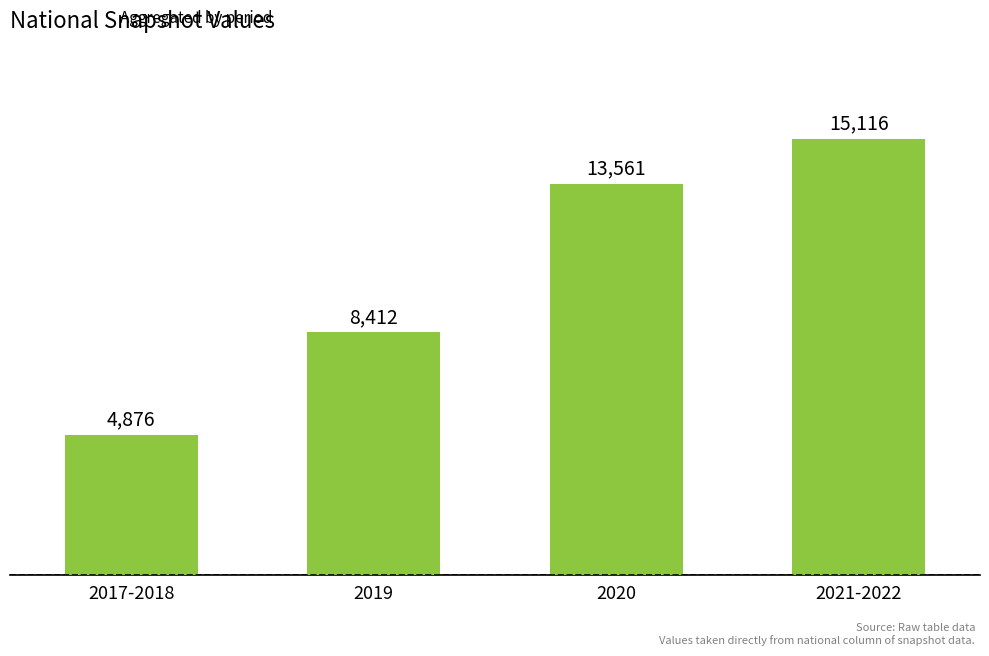

What is the value of the 1st bar from the left?

4876